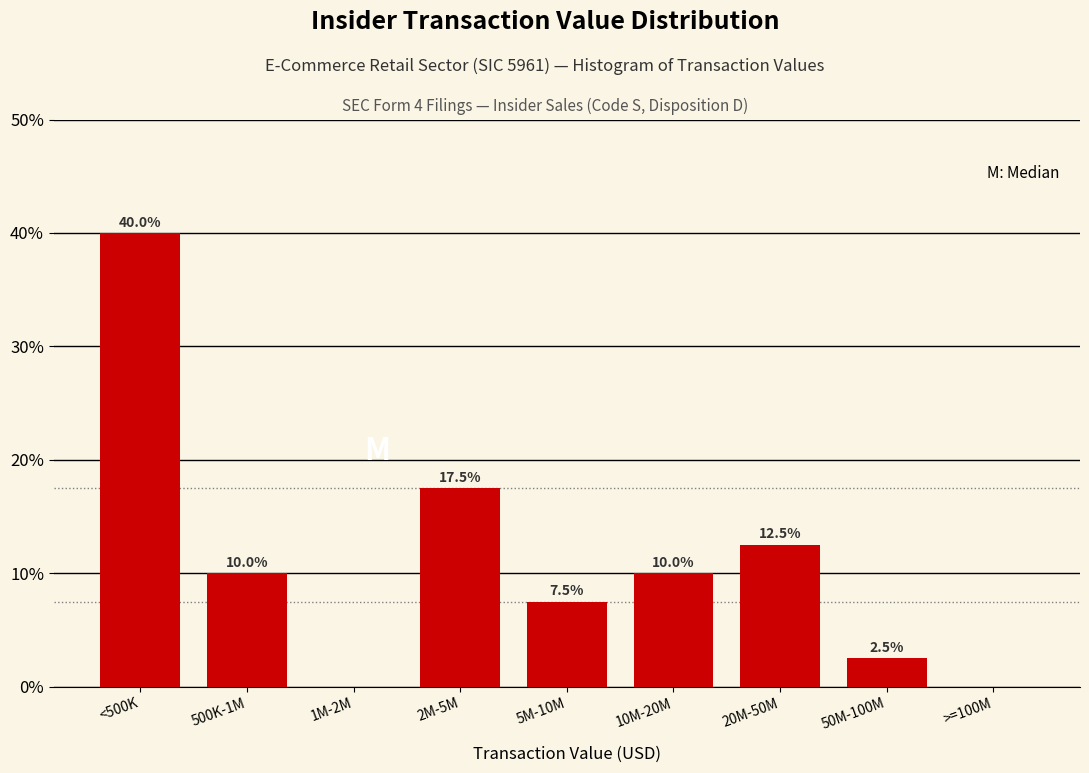

Reading right to left, transcribe all the data shown in this chart.

>=100M=0.0	50M-100M=2.5	20M-50M=12.5	10M-20M=10.0	5M-10M=7.5	2M-5M=17.5	1M-2M=0.0	500K-1M=10.0	<500K=40.0